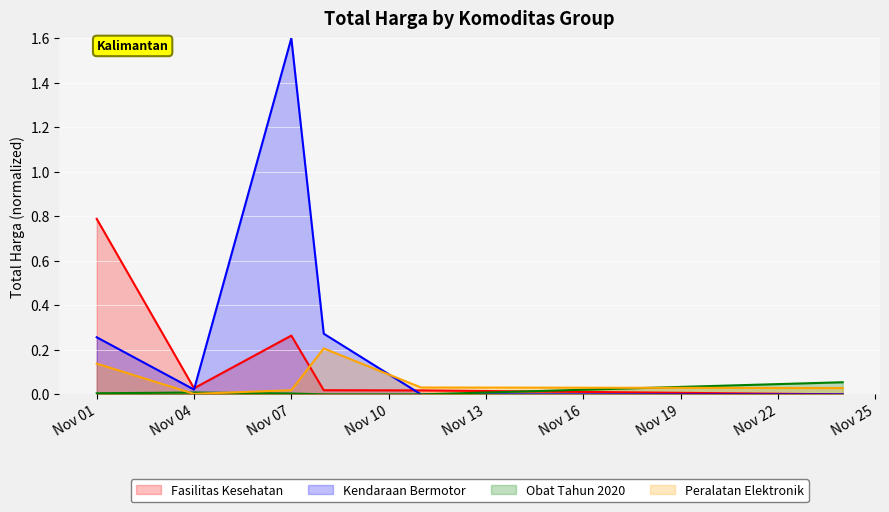

The Fasilitas Kesehatan series shows 1.2 at Nov 01. True or false?

False